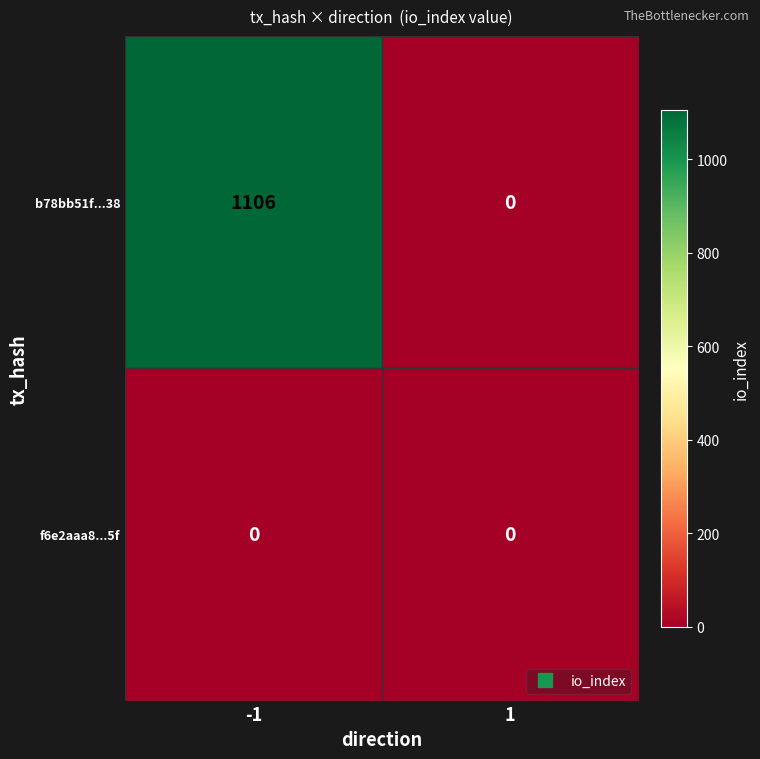

Rank the series by their maximum value, from highest to lowest.

b78bb51f...38, f6e2aaa8...5f